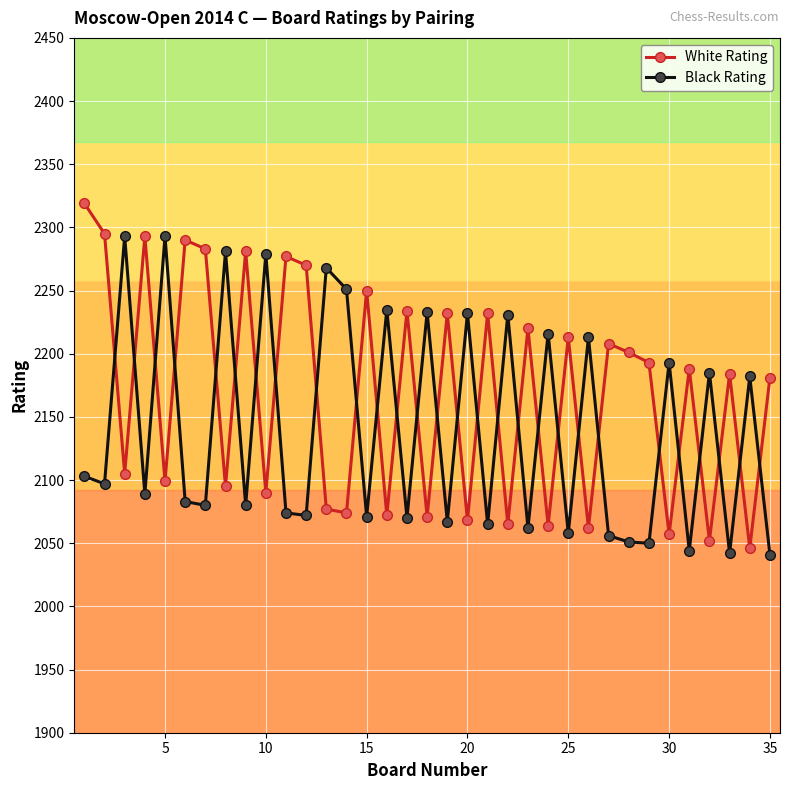

What is the maximum value for White Rating?

2319